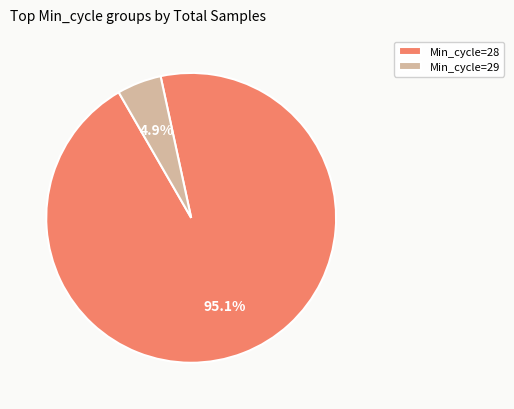

Is there a majority slice in this chart?

Yes